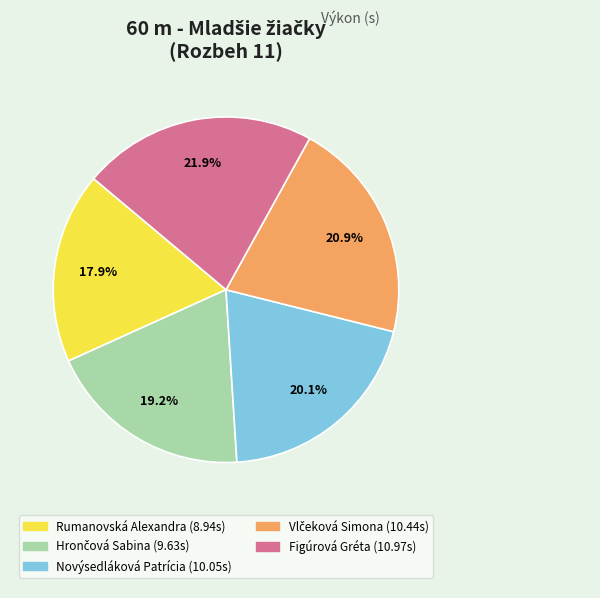

To the nearest percent, what percentage of the pie is Figúrová Gréta?

22%